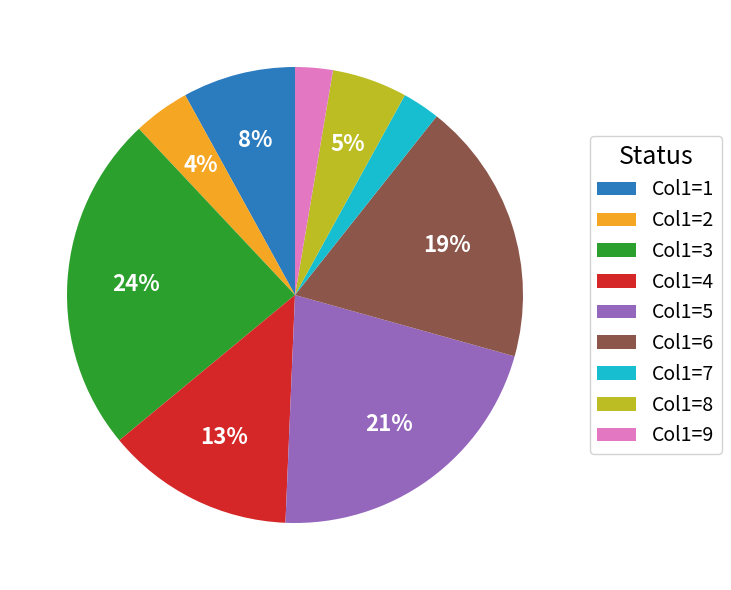

To the nearest percent, what percentage of the pie is Col1=1?

8%